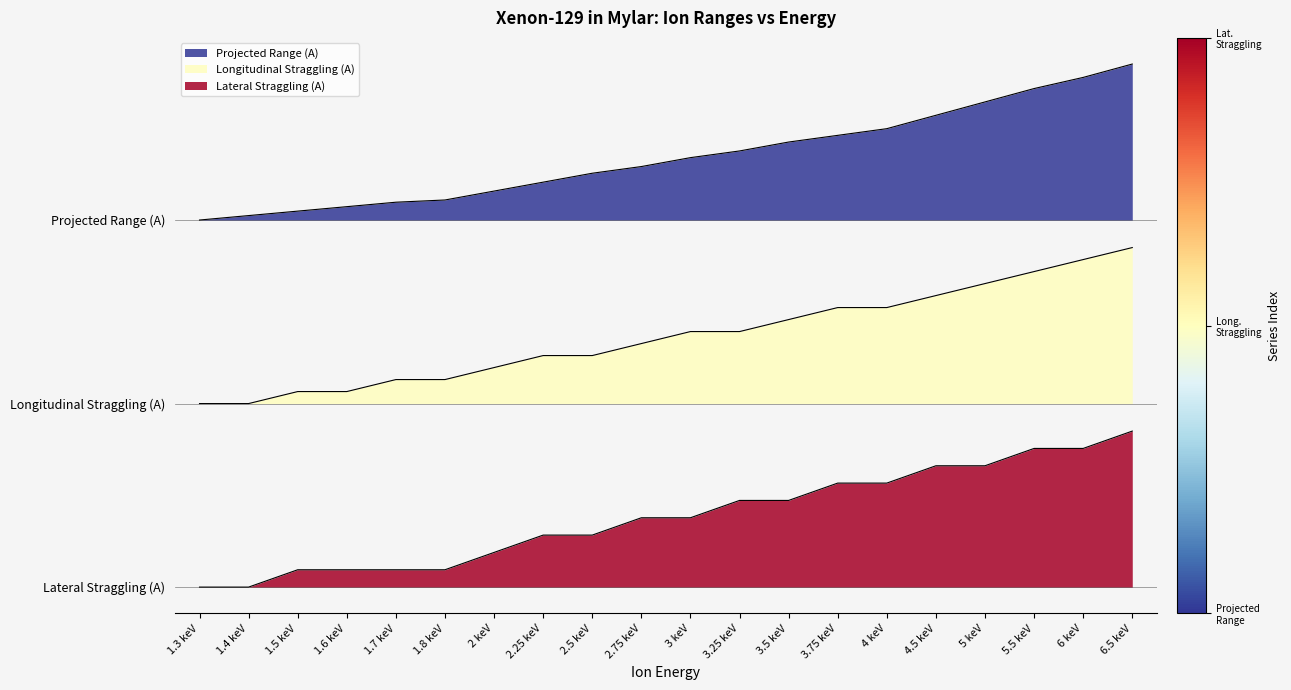

Reading left to right, transcribe all the data shown in this chart.

Projected Range (A): 1.3 keV=70.0	1.4 keV=70.8	1.5 keV=71.7	1.6 keV=72.5	1.7 keV=73.4	1.8 keV=73.8	2 keV=75.5	2.25 keV=77.2	2.5 keV=78.9	2.75 keV=80.2	3 keV=81.9	3.25 keV=83.2	3.5 keV=84.9	3.75 keV=86.1	4 keV=87.4	4.5 keV=90.0	5 keV=92.5	5.5 keV=95.1	6 keV=97.2	6.5 keV=99.7
Longitudinal Straggling (A): 1.3 keV=35.0	1.4 keV=35.0	1.5 keV=37.3	1.6 keV=37.3	1.7 keV=39.6	1.8 keV=39.6	2 keV=41.9	2.25 keV=44.2	2.5 keV=44.2	2.75 keV=46.4	3 keV=48.7	3.25 keV=48.7	3.5 keV=51.0	3.75 keV=53.3	4 keV=53.3	4.5 keV=55.6	5 keV=57.9	5.5 keV=60.2	6 keV=62.5	6.5 keV=64.7
Lateral Straggling (A): 1.3 keV=0.0	1.4 keV=0.0	1.5 keV=3.3	1.6 keV=3.3	1.7 keV=3.3	1.8 keV=3.3	2 keV=6.6	2.25 keV=9.9	2.5 keV=9.9	2.75 keV=13.2	3 keV=13.2	3.25 keV=16.5	3.5 keV=16.5	3.75 keV=19.8	4 keV=19.8	4.5 keV=23.1	5 keV=23.1	5.5 keV=26.4	6 keV=26.4	6.5 keV=29.7